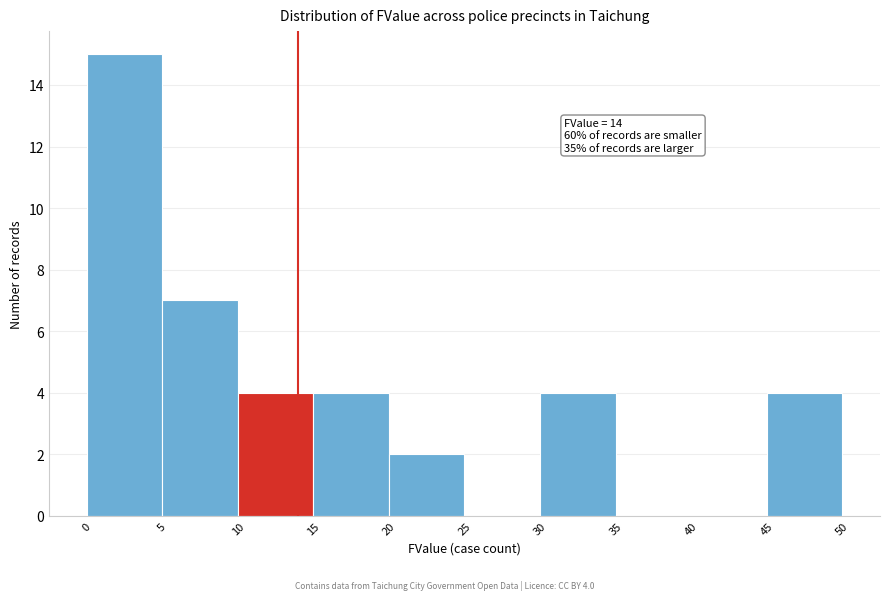

Which range on the x-axis has the tallest bar?

0 to 5